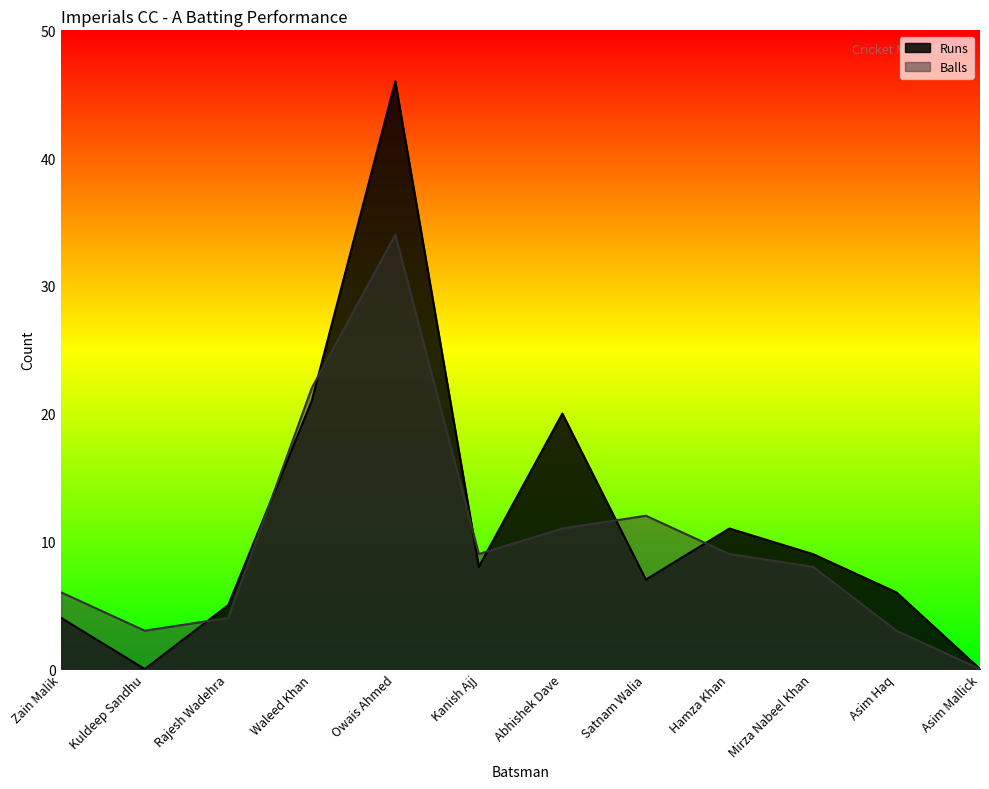

At which label is Runs closest to 23?

Waleed Khan